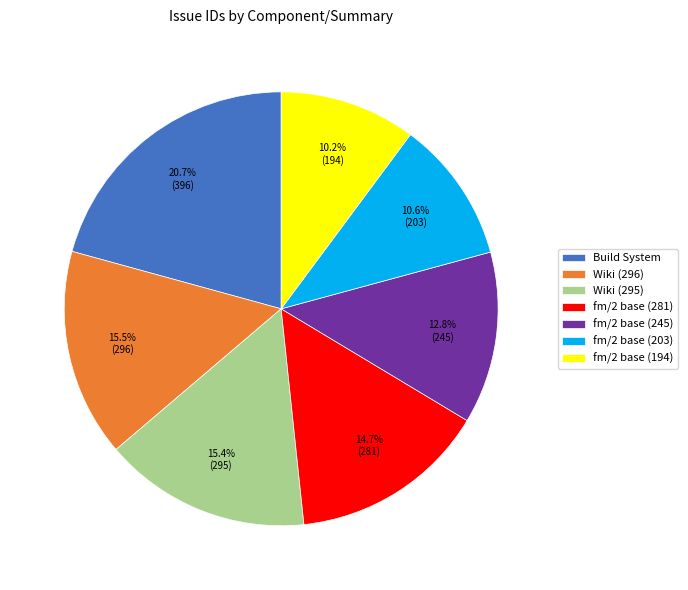

Is there a majority slice in this chart?

No